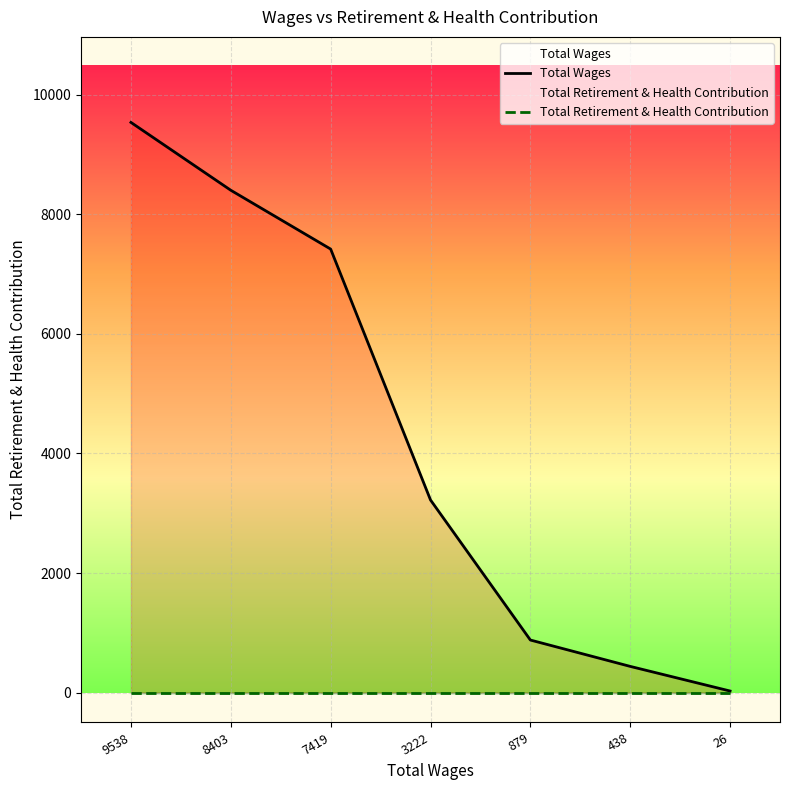

How many lines are shown in the chart?

2